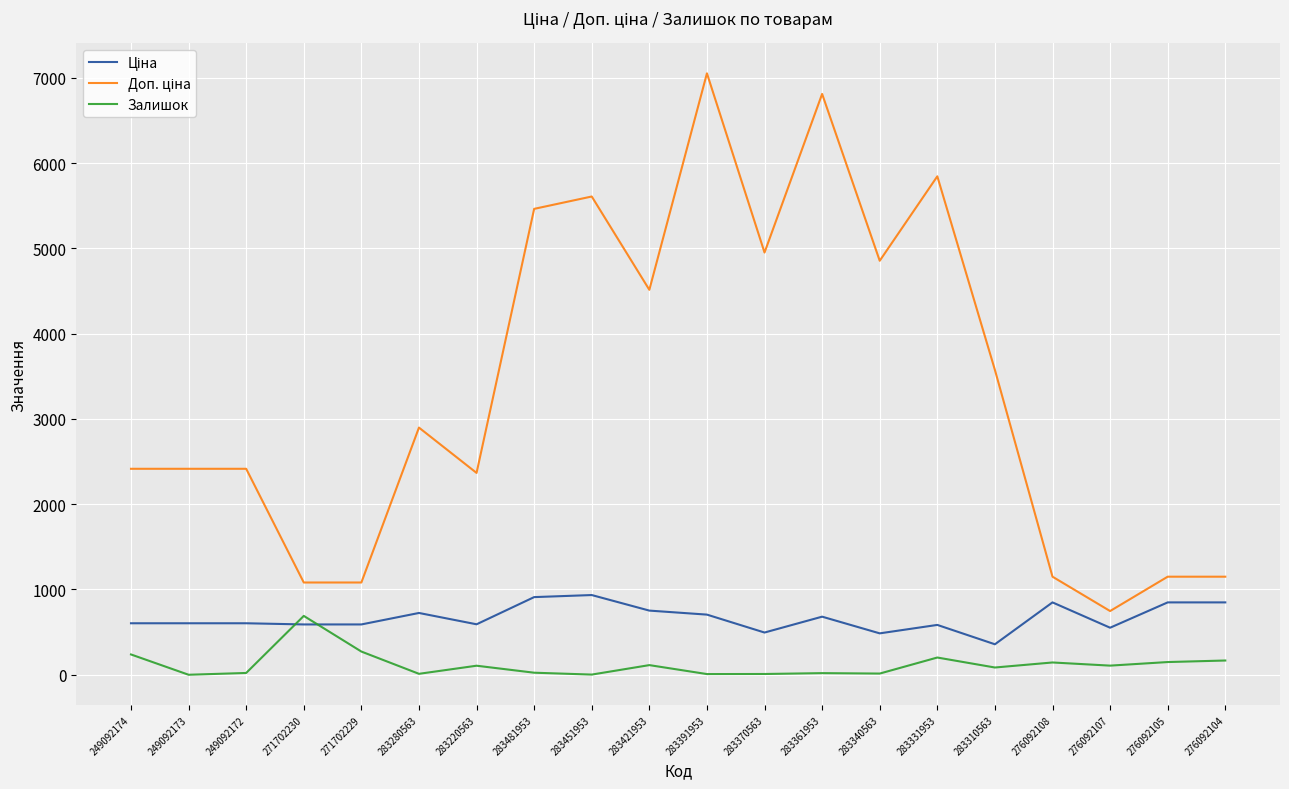

True or false: Залишок has a value of 107.0 at 276092107.

True